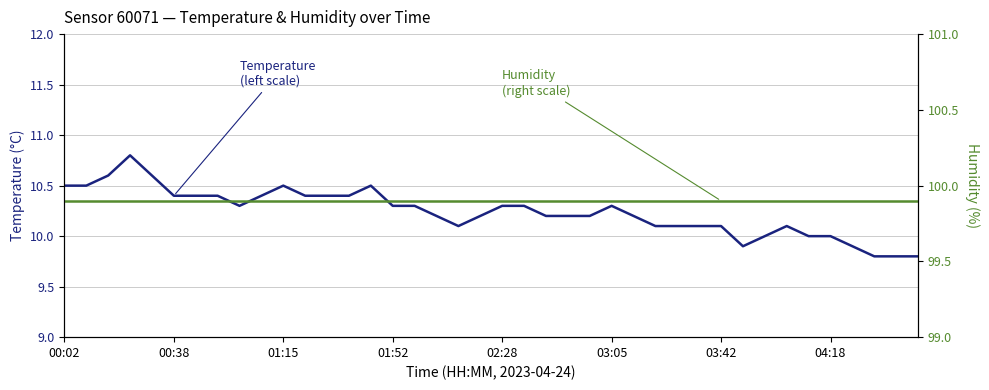

List the series in order of their overall mean, highest first.

Humidity (right scale), Temperature (left scale)